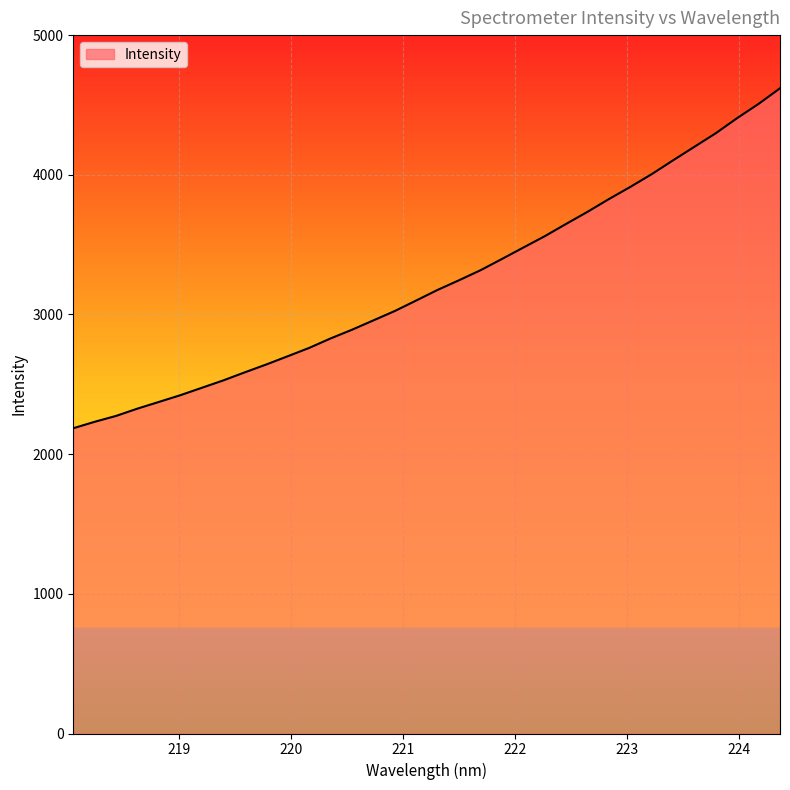

True or false: there are more than 0 points higher than both neighbors.

False